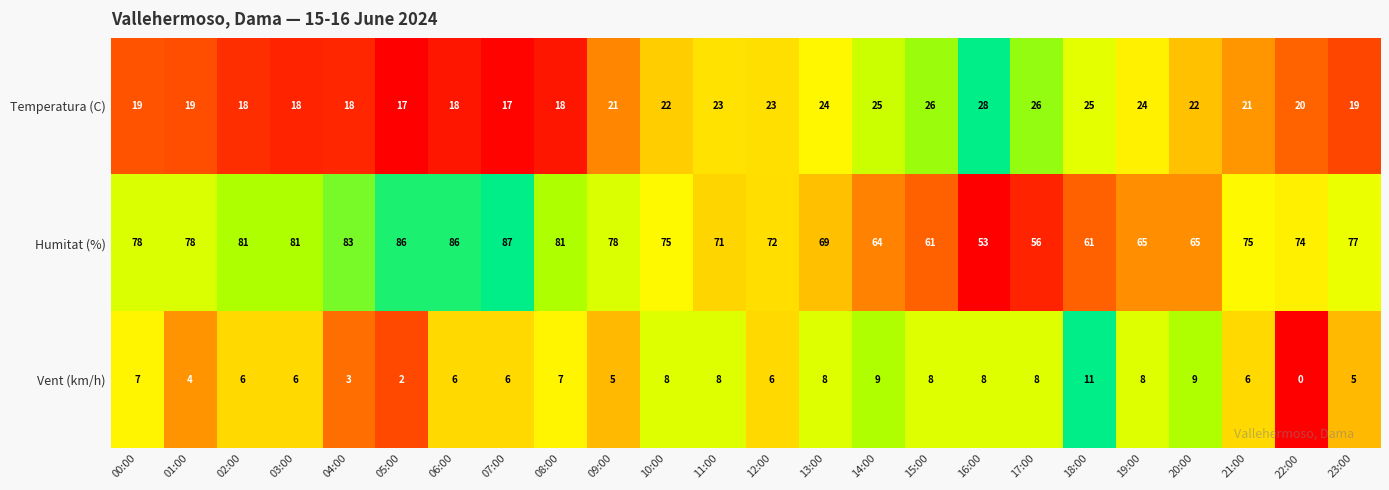

Which category has the lowest value in the Humitat (%) series?

16:00